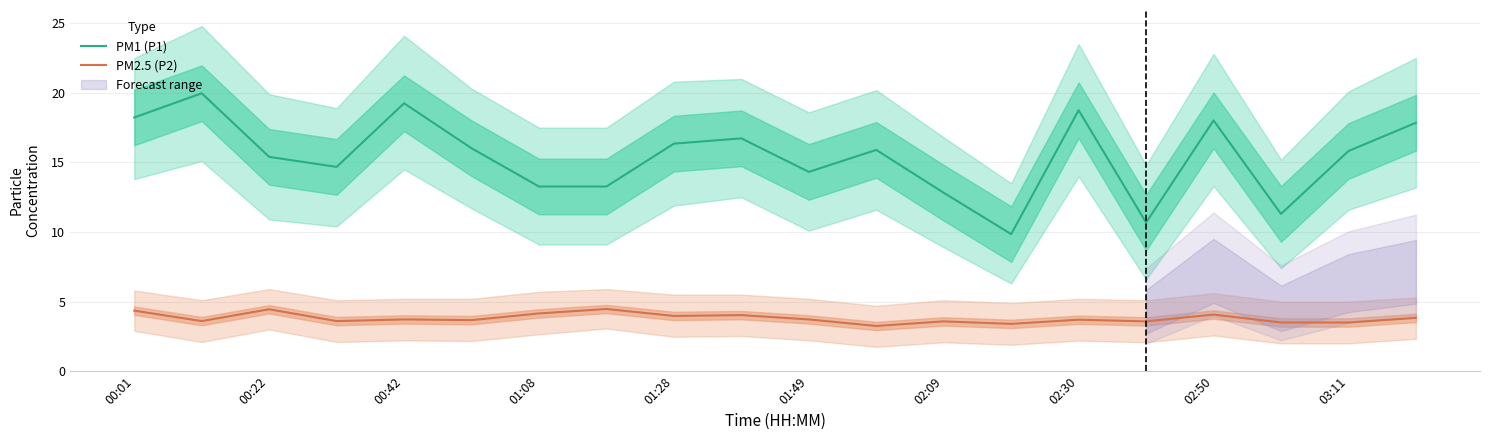

True or false: PM2.5 (P2) and PM1 (P1) cross at least once.

False